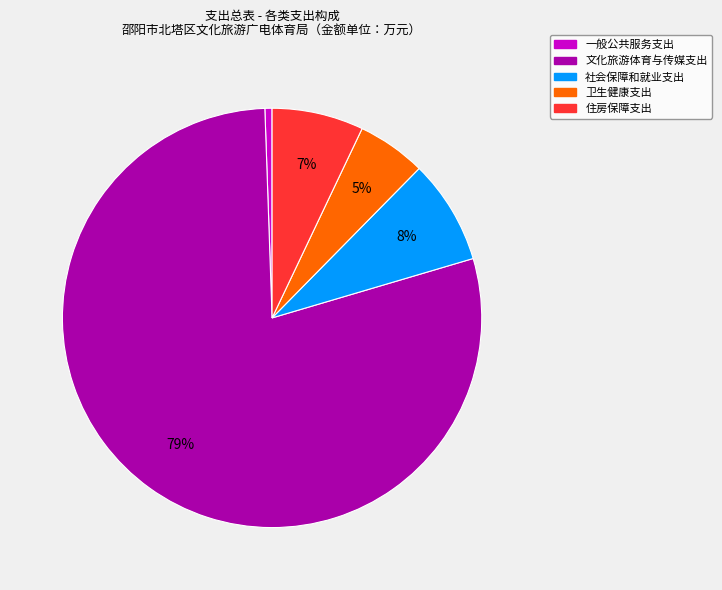

Between 卫生健康支出 and 社会保障和就业支出, which is larger?

社会保障和就业支出